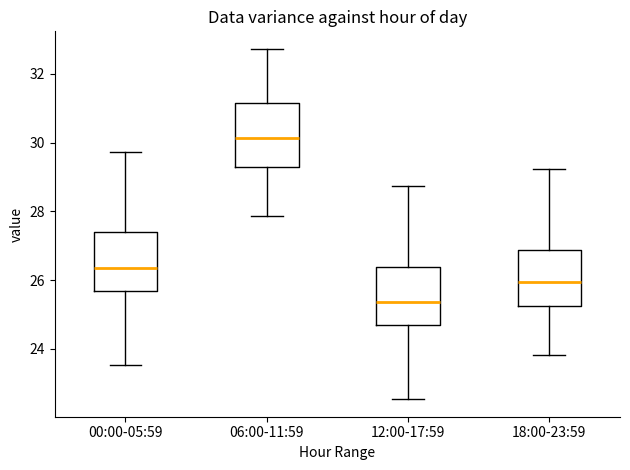

Reading left to right, read every box against the y-axis: the position of its median line, the range the box covers, and the ends of its whiskers. The values are not printed on the chart, so give them approximately, as read against the axis.

00:00-05:59: median 26.4, box 25.6 to 27.4, whiskers 23.6 to 29.8
06:00-11:59: median 30.2, box 29.2 to 31.2, whiskers 27.8 to 32.8
12:00-17:59: median 25.4, box 24.6 to 26.4, whiskers 22.6 to 28.8
18:00-23:59: median 26.0, box 25.2 to 26.8, whiskers 23.8 to 29.2